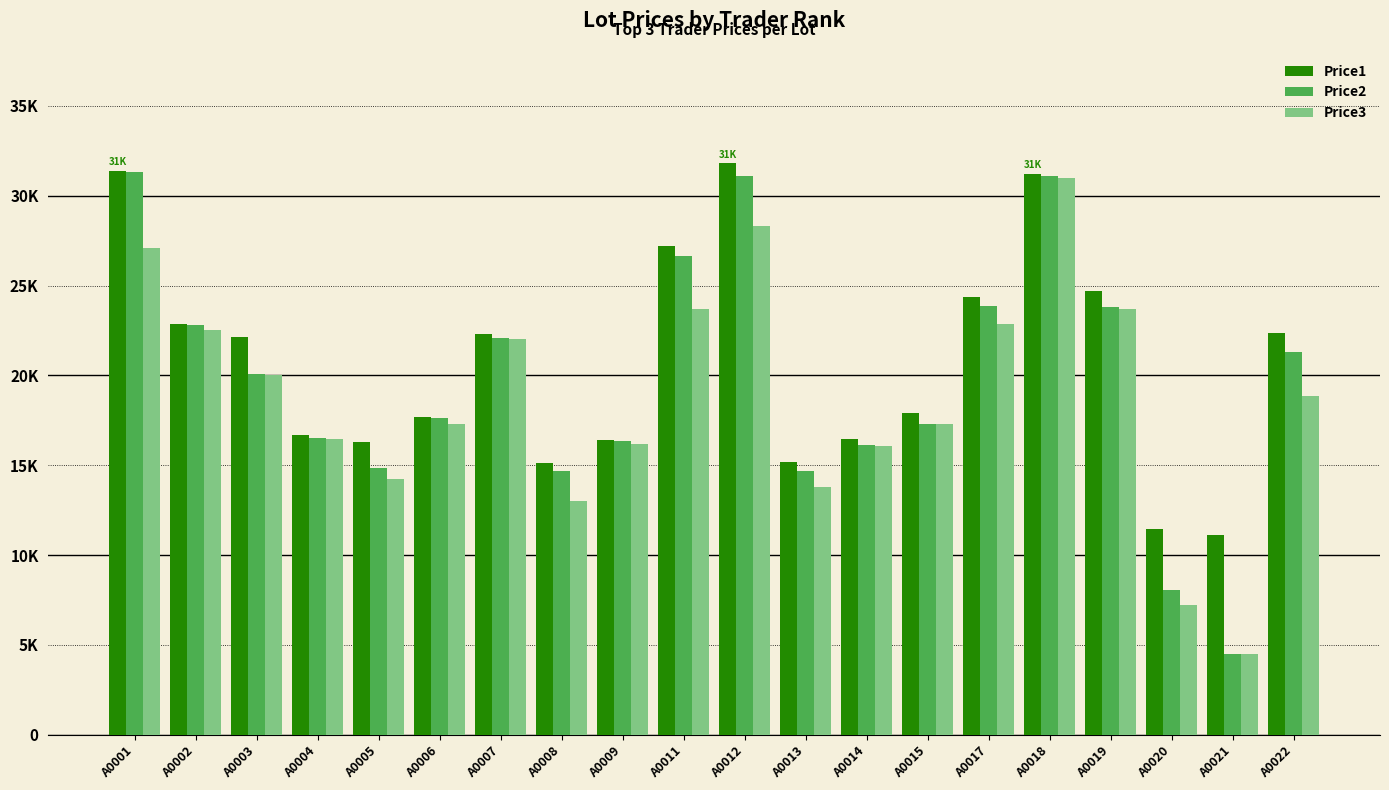

What is the difference between the second highest and second lowest values in the Price1 series?

19969